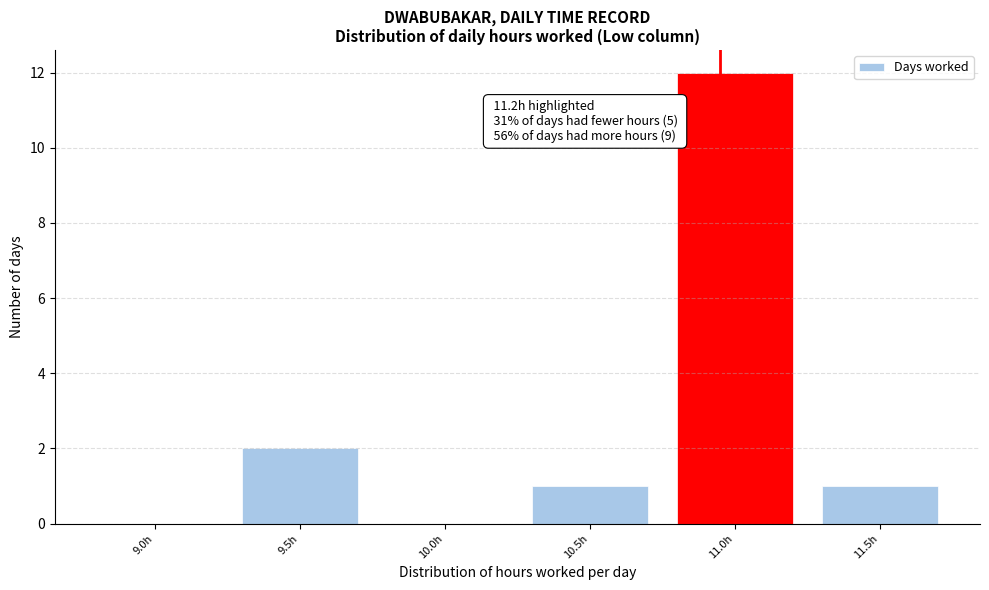

Reading left to right, extract all data points from this chart.

9.0h=0	9.5h=2	10.0h=0	10.5h=1	11.0h=12	11.5h=1